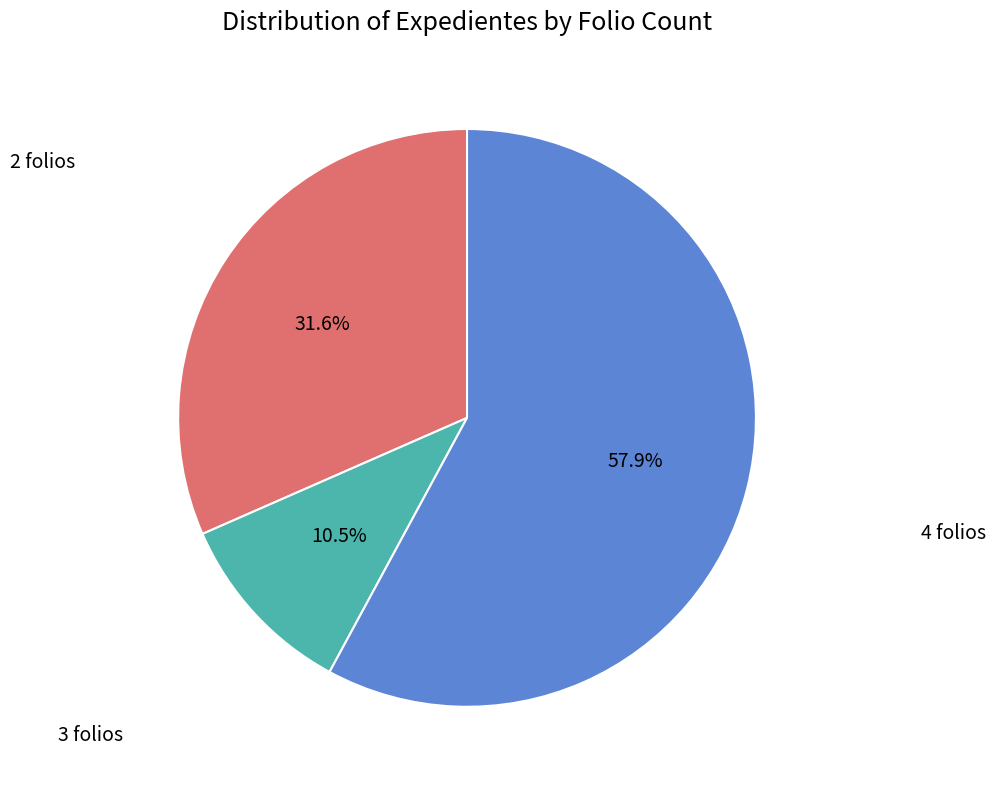

To the nearest percent, what is the average slice percentage?

33%